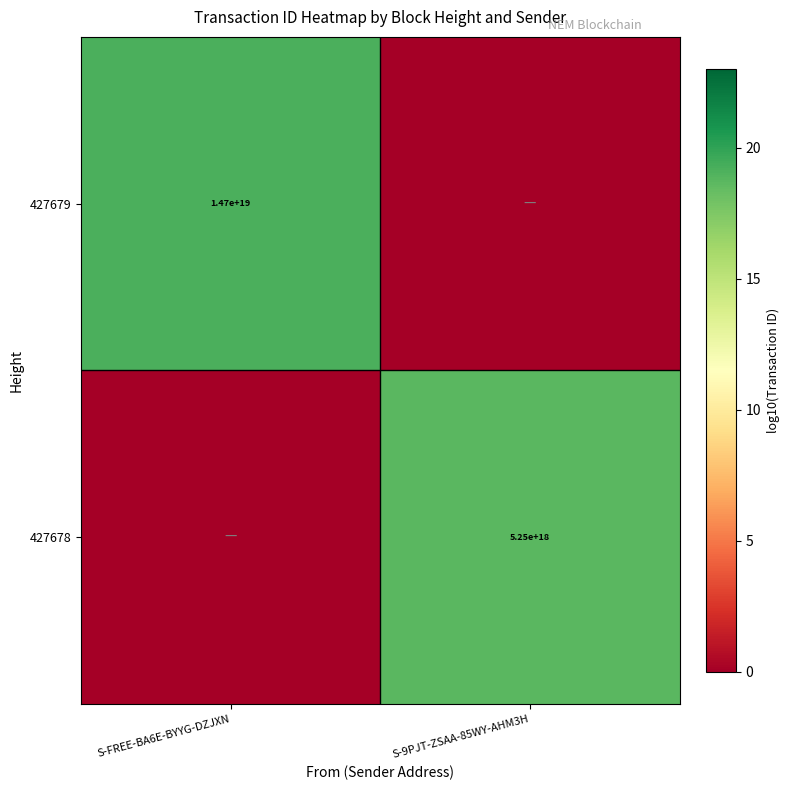

The 427678 series shows 5250000000000000000 at S-9PJT-ZSAA-85WY-AHM3H. True or false?

True